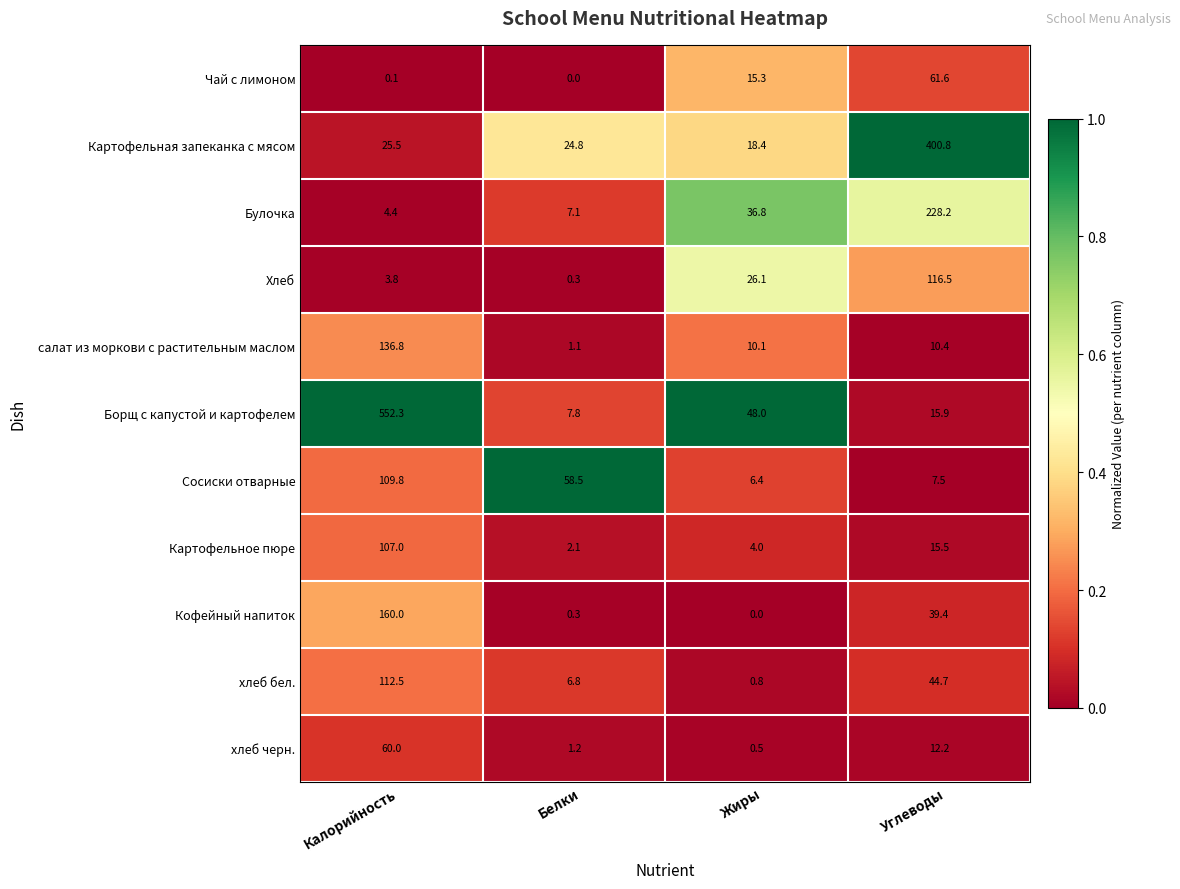

At which label does салат из моркови с растительным маслом first exceed 10?

Калорийность